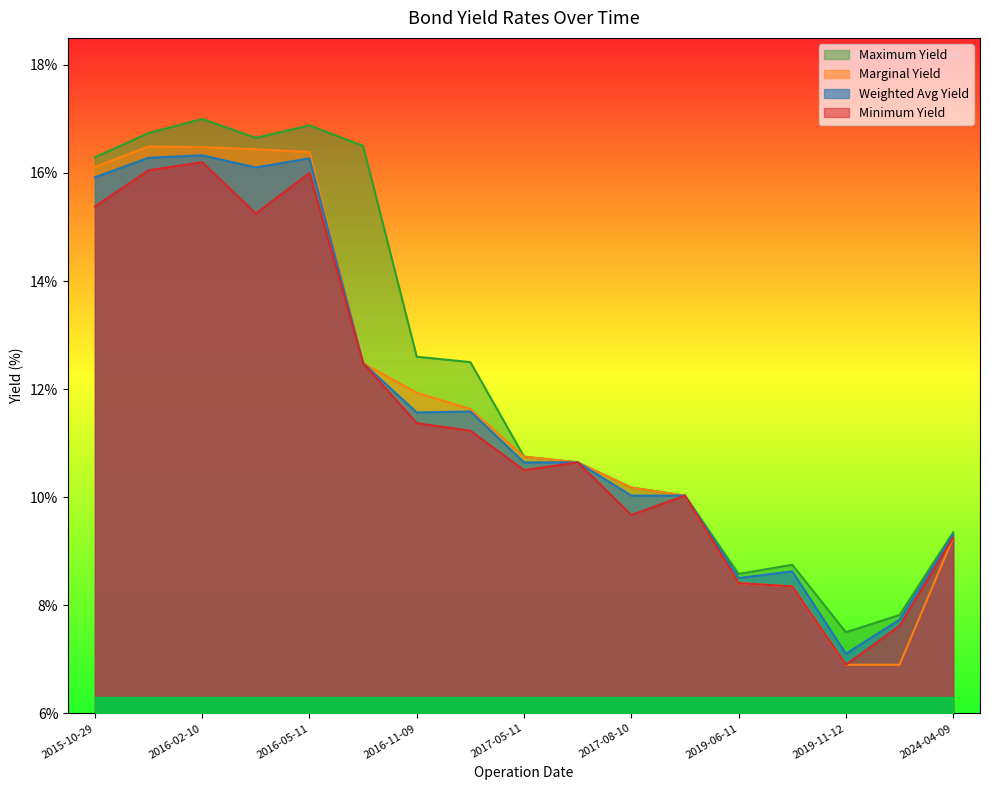

What is the label of the 5th point from the left?

2016-05-11